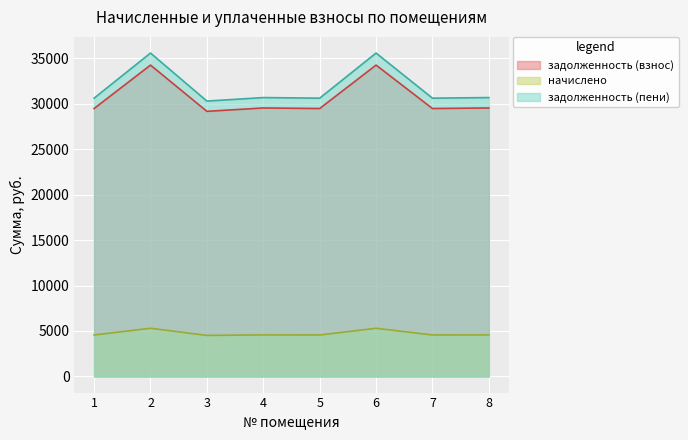

How many data points in задолженность (взнос) are above 29553?

4